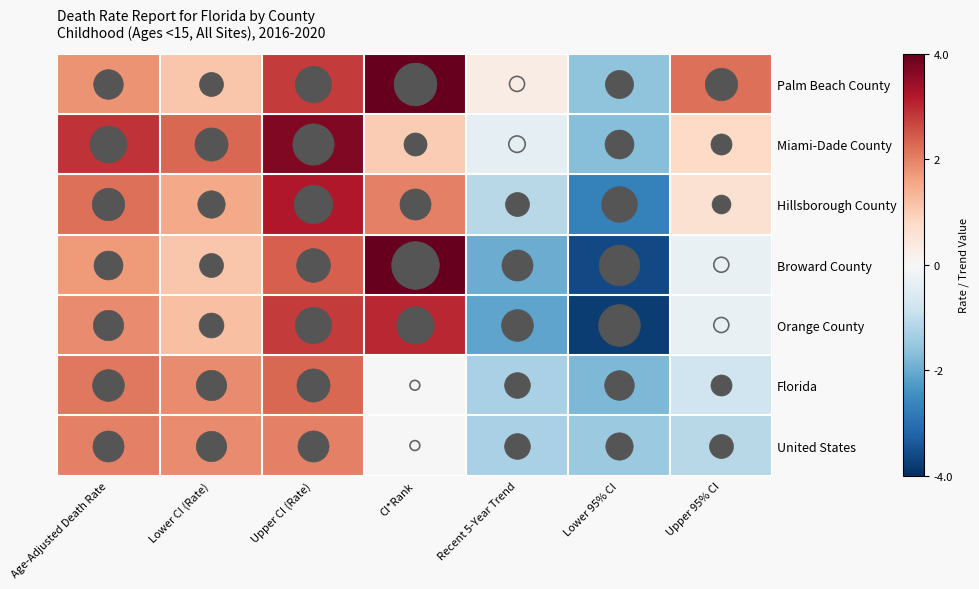

What is the spread (max minus min) of values at Lower 95% CI?

2.3